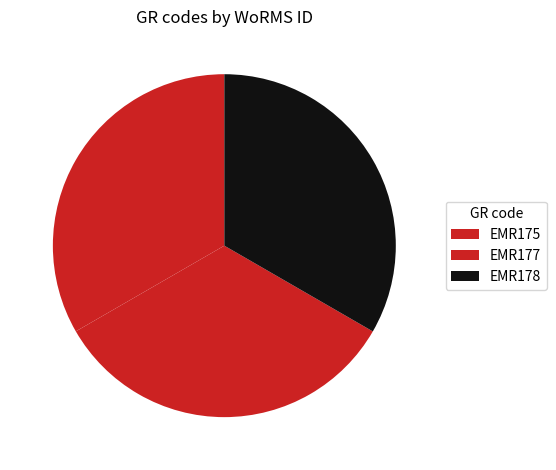

To the nearest percent, what portion does EMR175 represent?

33%